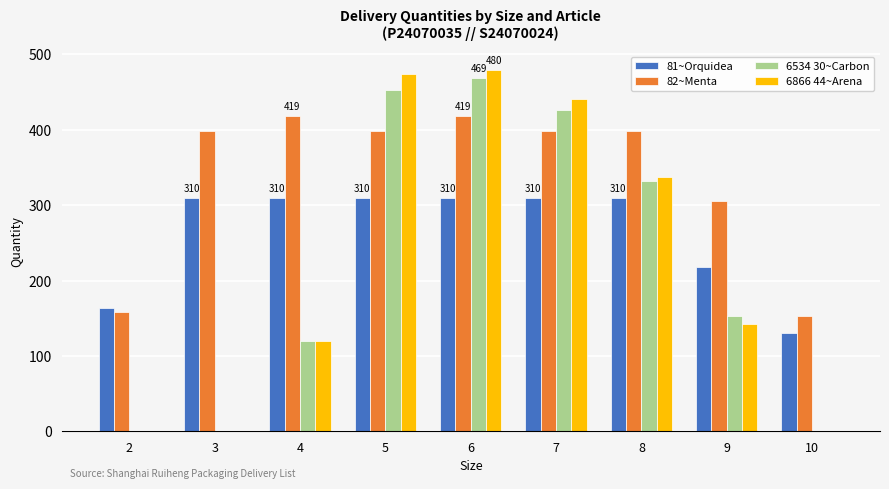

The value of 6534 30~Carbon at 7 is 199. True or false?

False